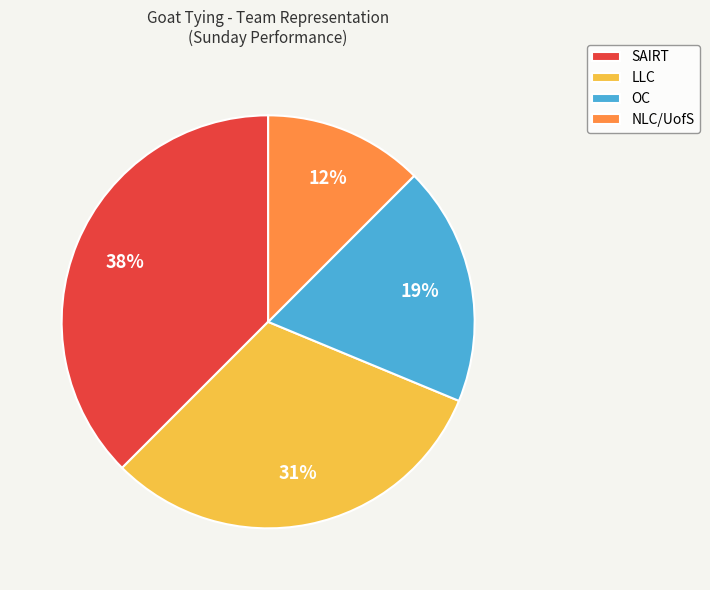

Is there a majority slice in this chart?

No